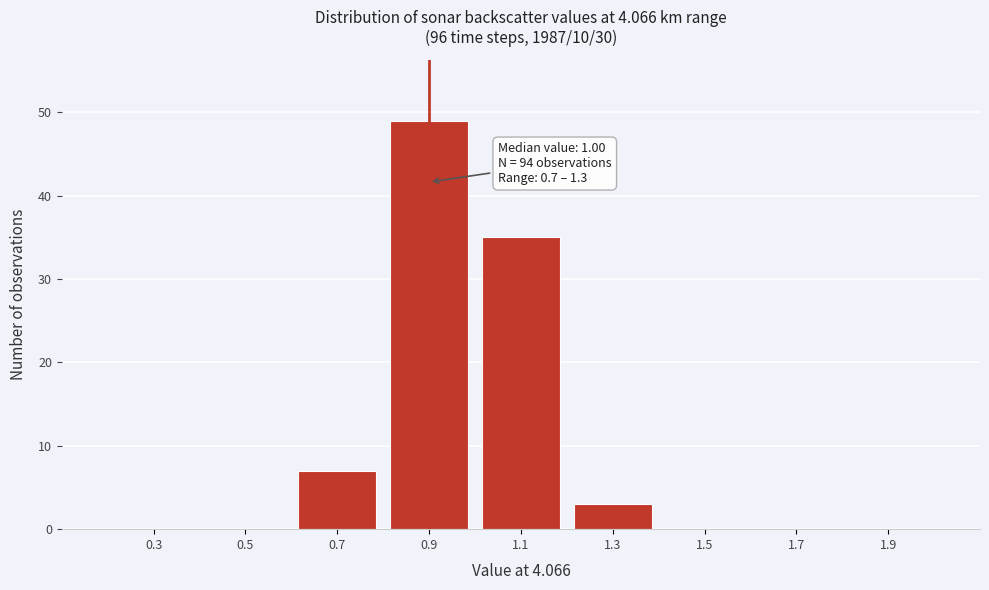

Reading left to right, what are all the values shown in this chart?

0.3=0	0.5=0	0.7=7	0.9=49	1.1=35	1.3=3	1.5=0	1.7=0	1.9=0